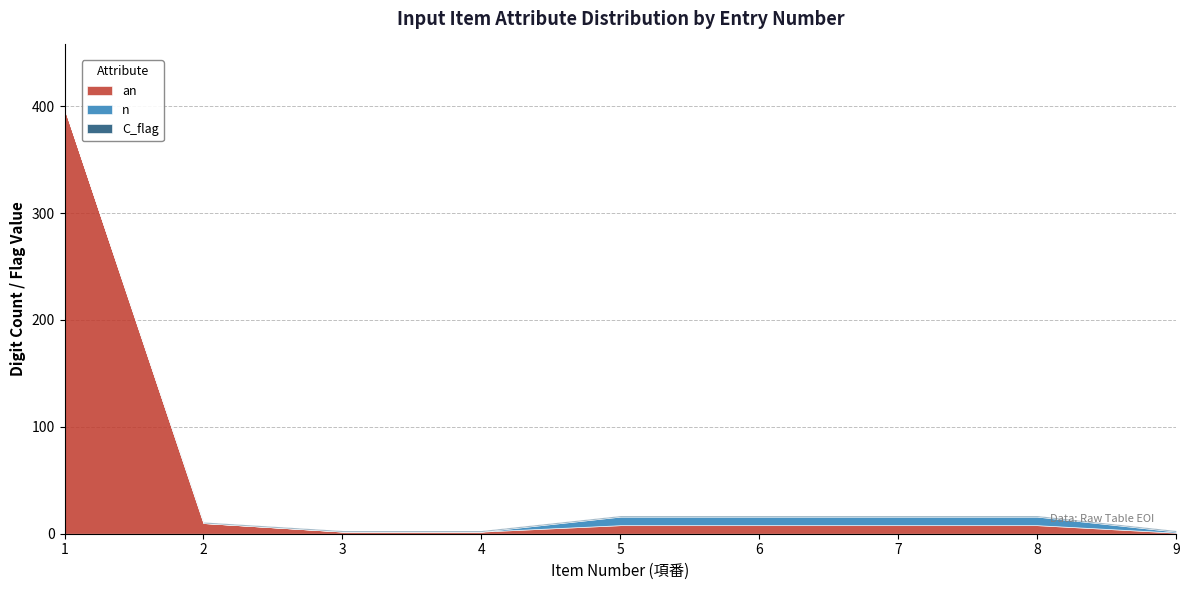

True or false: C_flag has a value of 1 at 7.

False